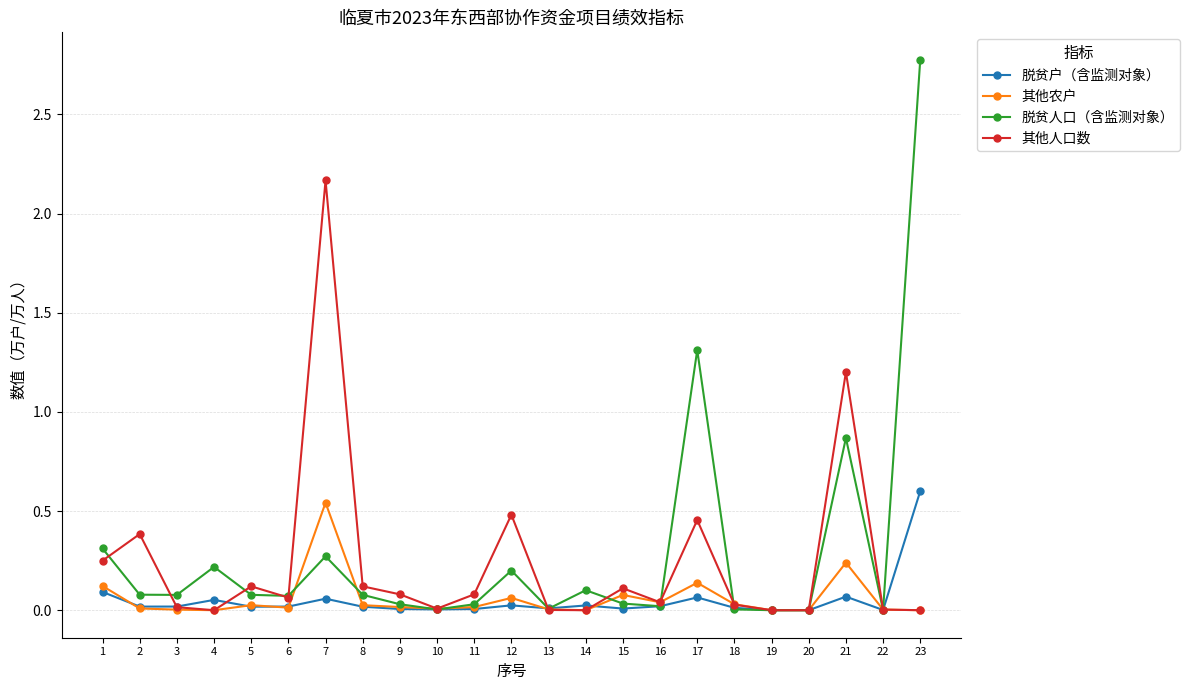

Which category has the highest value across all series?

23